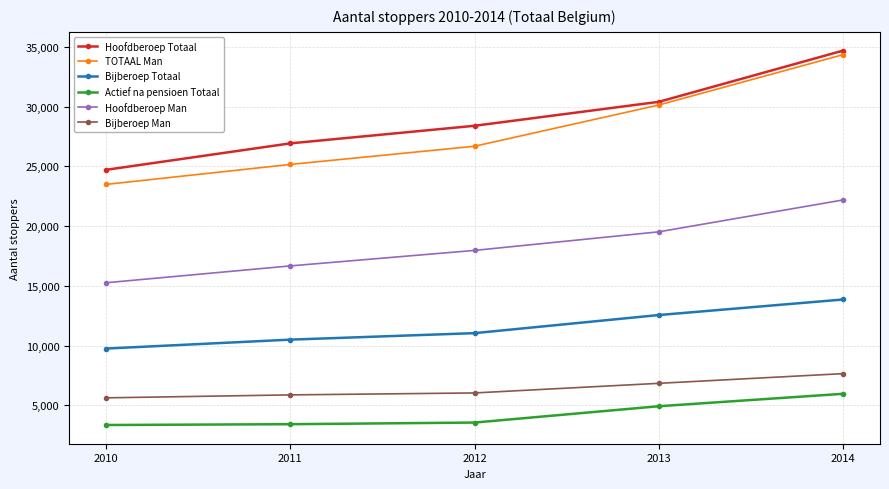

True or false: Bijberoep Totaal has a value of 16242 at 2011.

False